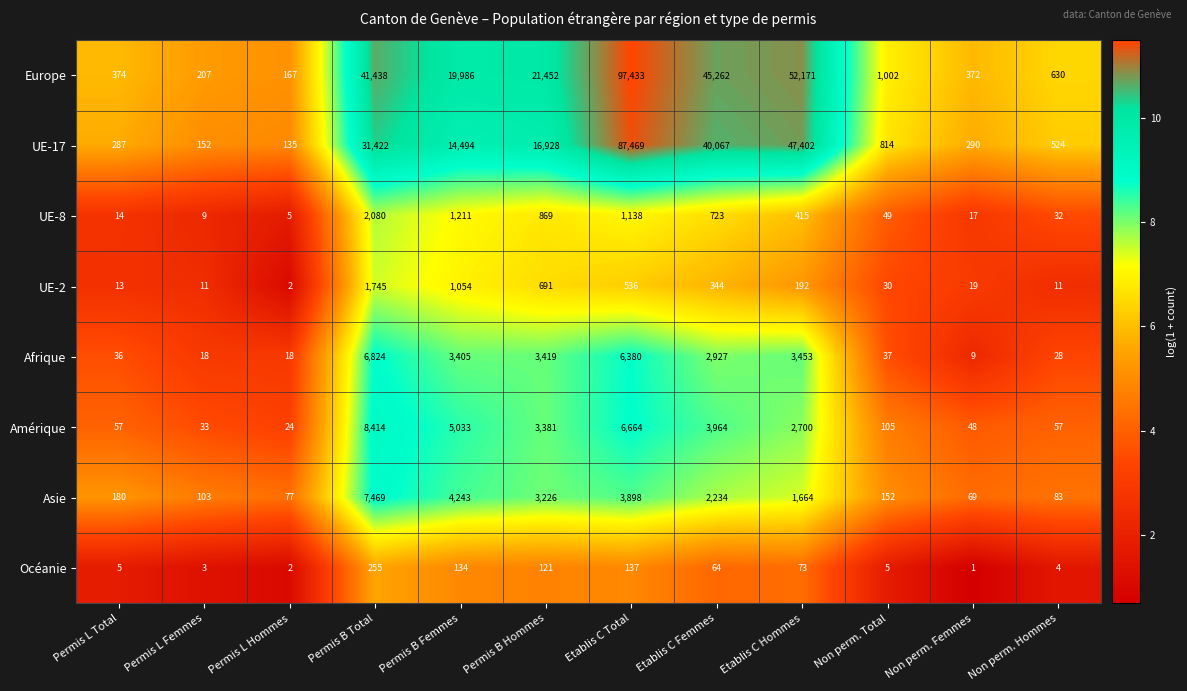

At which category is the sum across all series the highest?

Etablis C Total